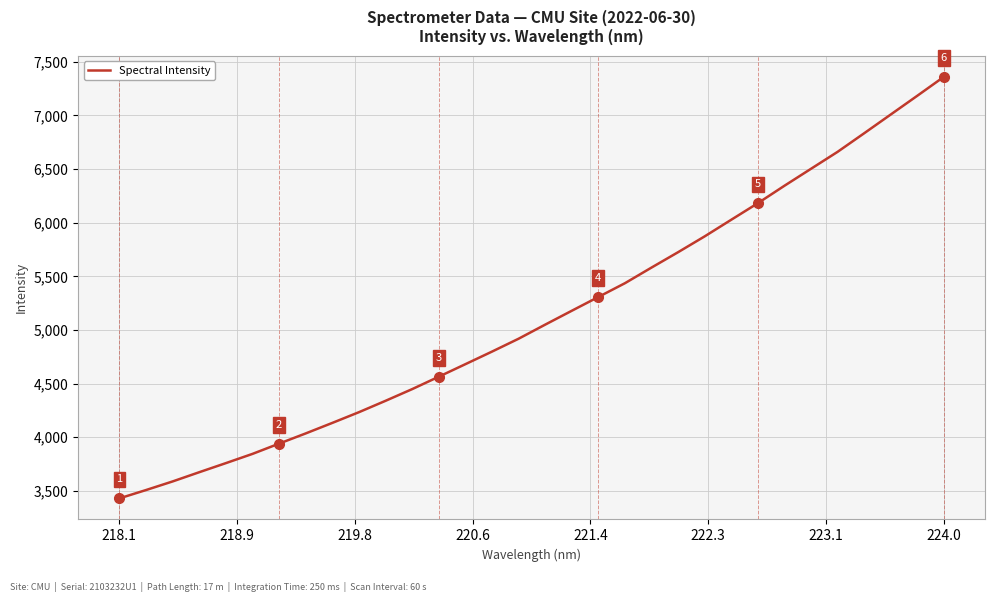

What is the greatest value displayed?

7359.8